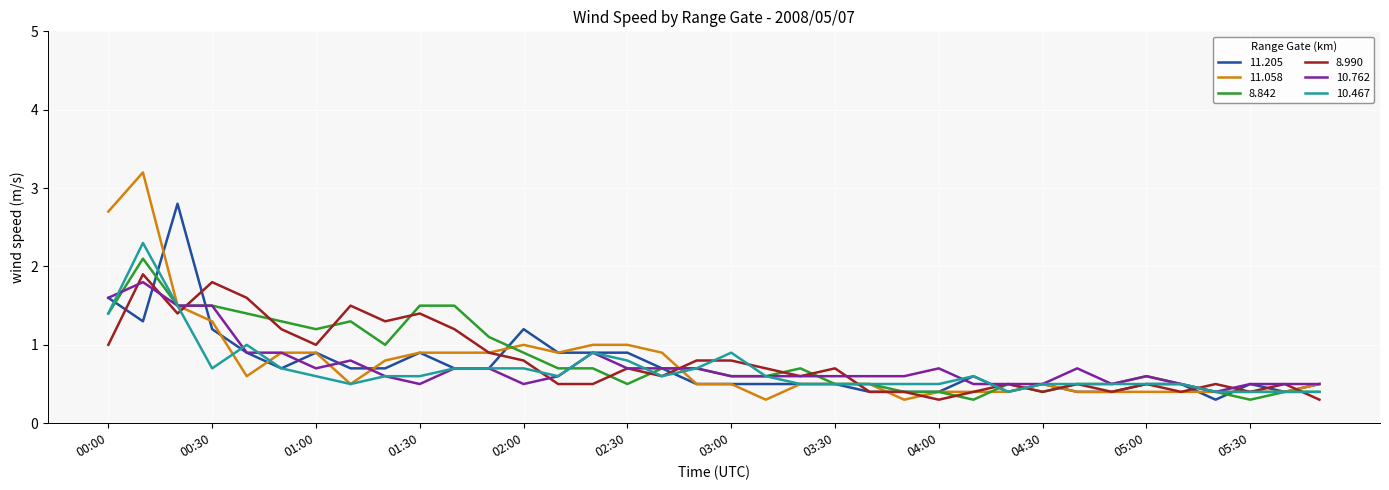

Count the number of categories in the chart.

36